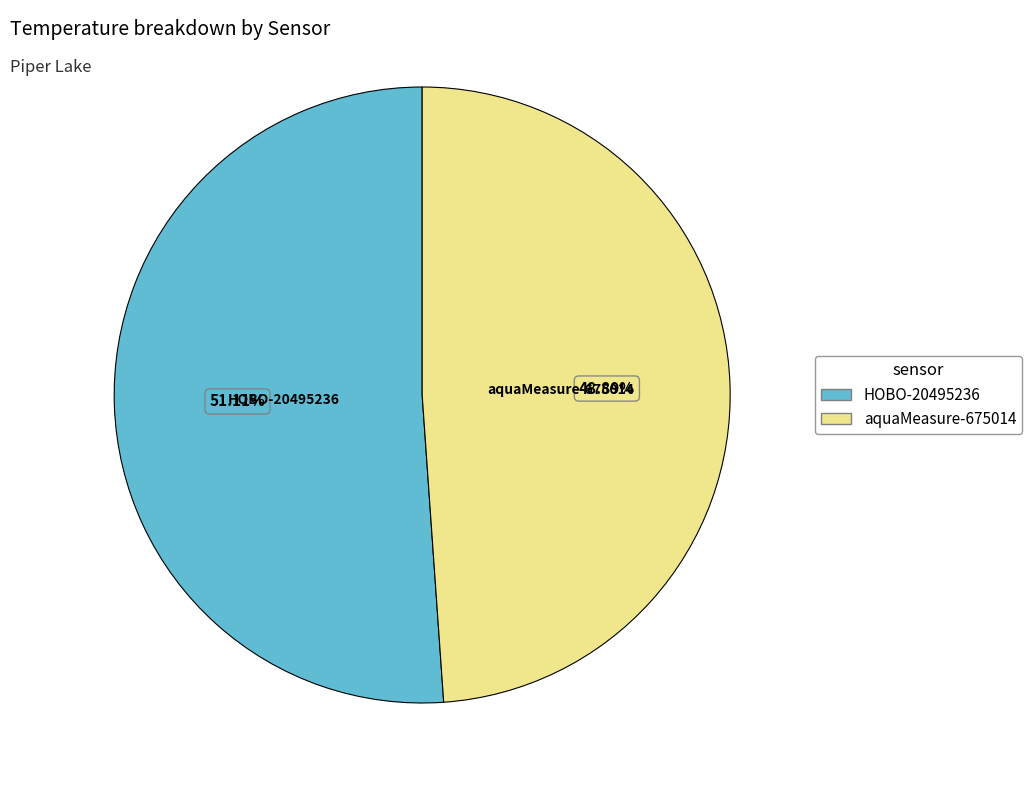

Do aquaMeasure-675014 and HOBO-20495236 together represent more than half of the pie?

Yes